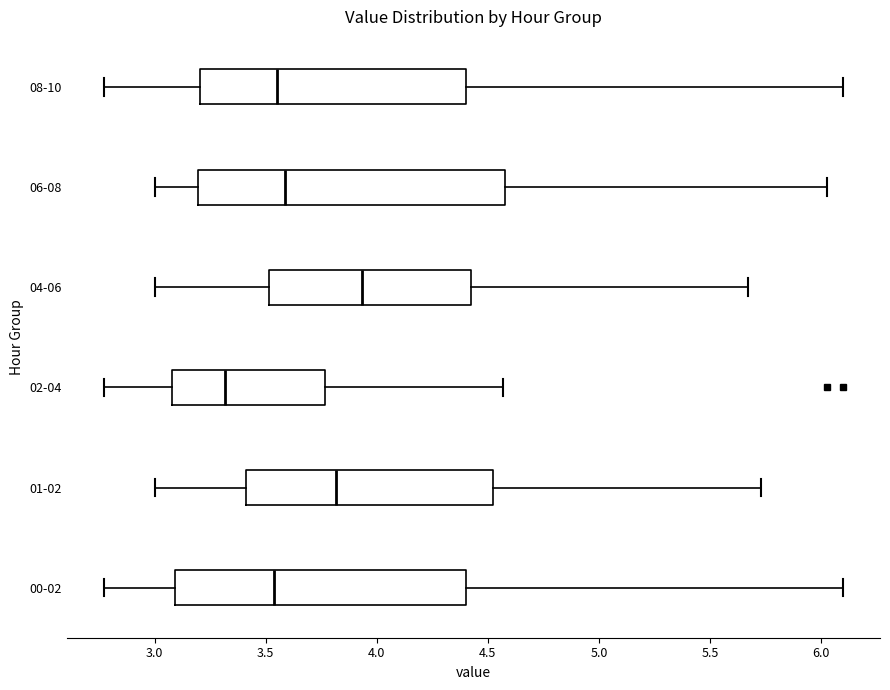

Which box has the furthest to the left median line?

02-04